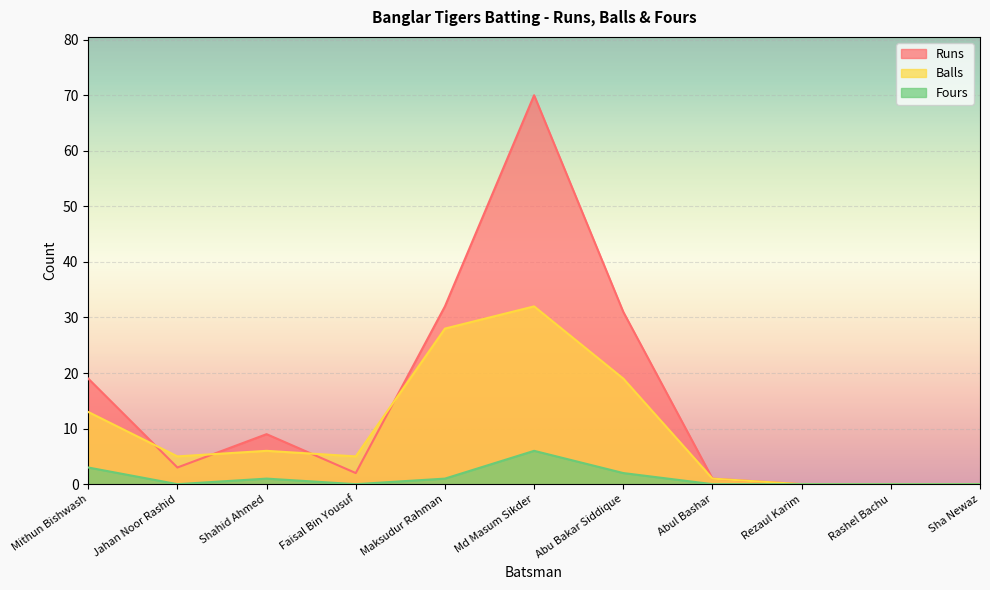

Rank the categories by Fours value from lowest to highest.

Jahan Noor Rashid, Faisal Bin Yousuf, Abul Bashar, Rezaul Karim, Rashel Bachu, Sha Newaz, Shahid Ahmed, Maksudur Rahman, Abu Bakar Siddique, Mithun Bishwash, Md Masum Sikder